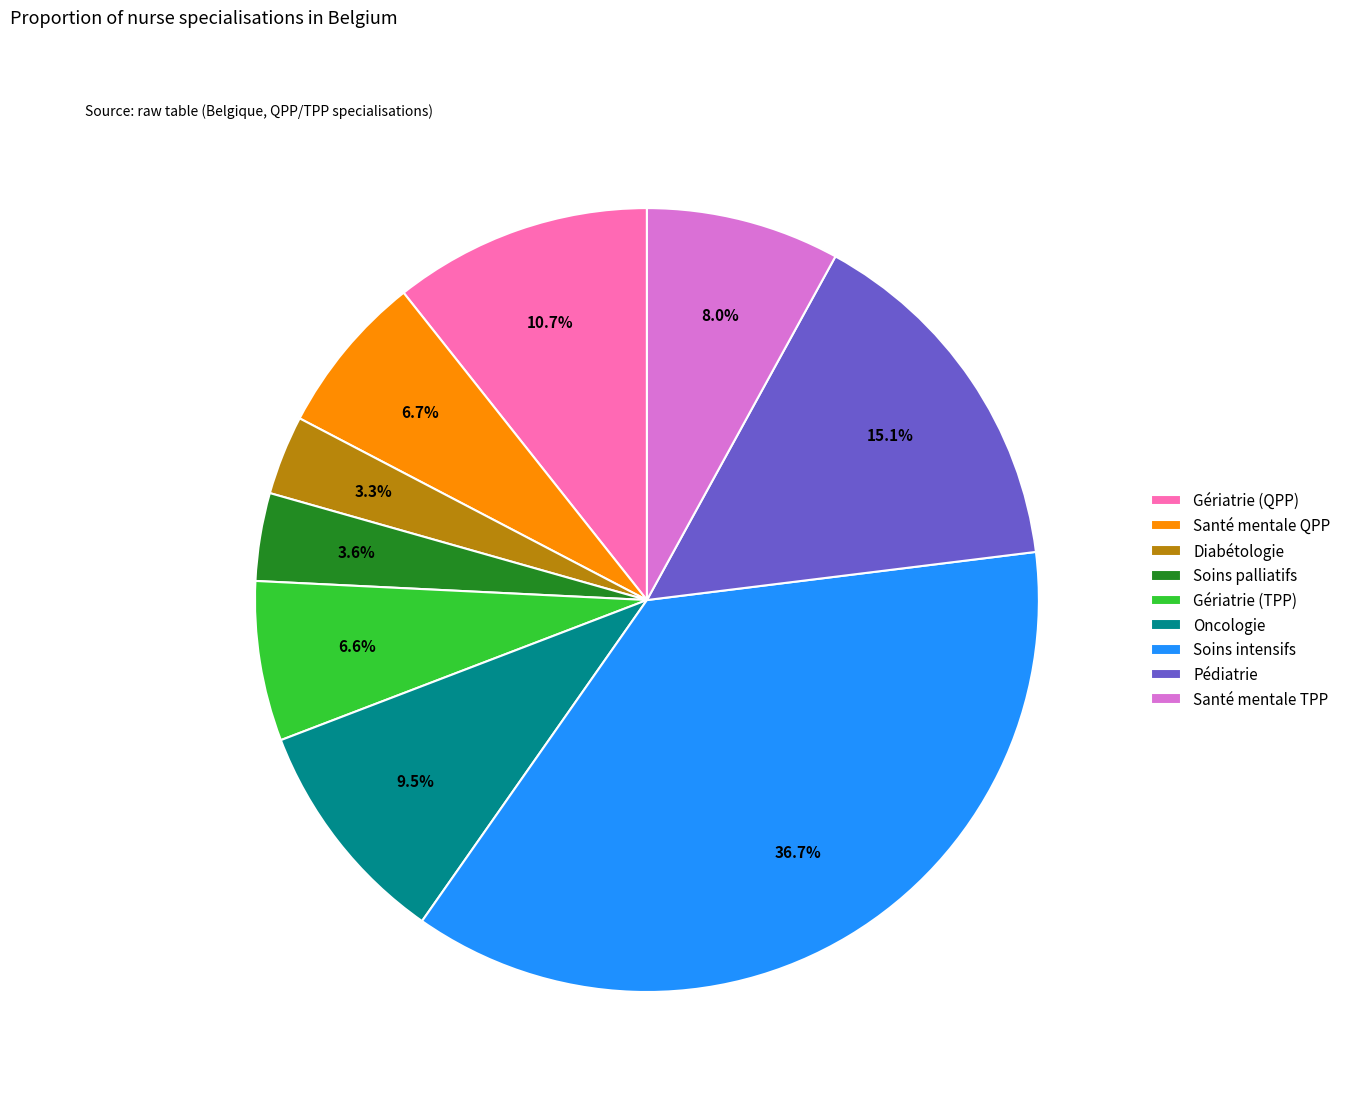

Does Soins intensifs account for over 50% of the chart?

No